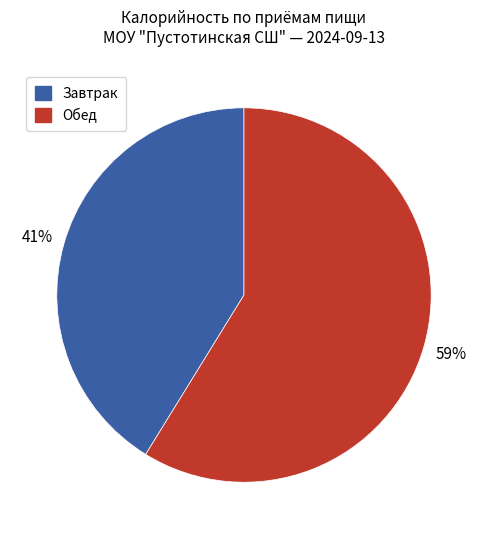

Is it true that Обед is 59% of the pie?

True